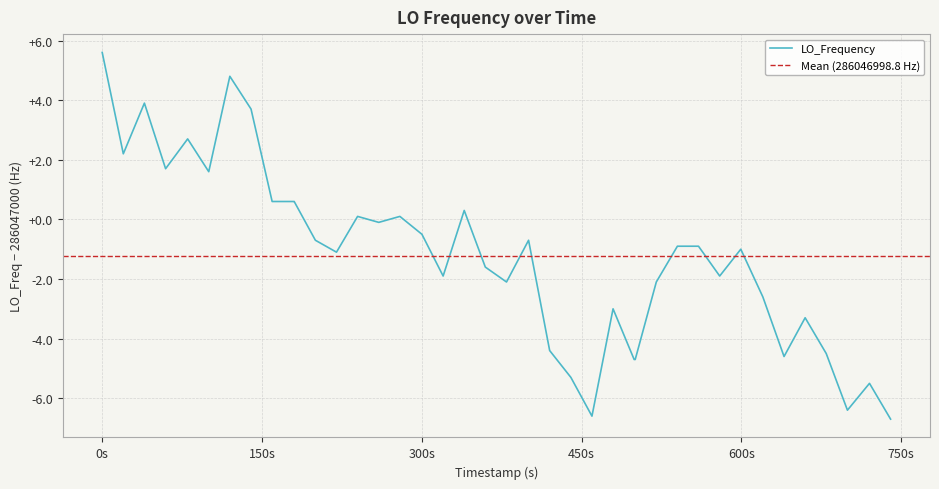

How many lines are shown in the chart?

1